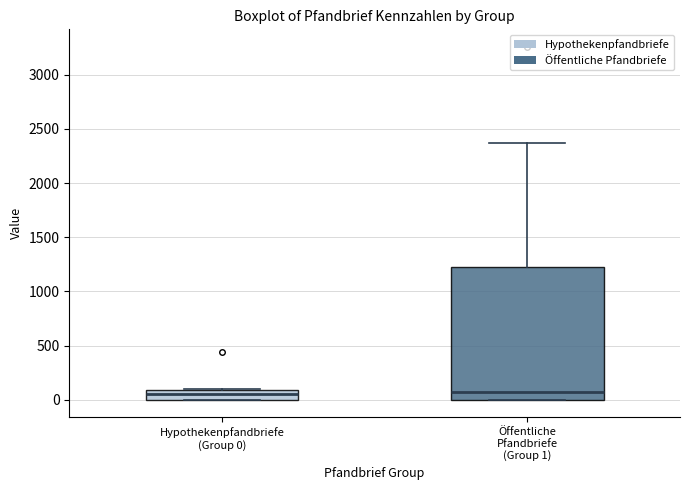

Reading left to right, read every box against the y-axis: the position of its median line, the range the box covers, and the ends of its whiskers. The values are not printed on the chart, so give them approximately, as read against the axis.

Hypothekenpfandbriefe (Group 0): median 50, box 0 to 100, whiskers 0 to 100
Öffentliche Pfandbriefe (Group 1): median 50, box 0 to 1250, whiskers 0 to 2350